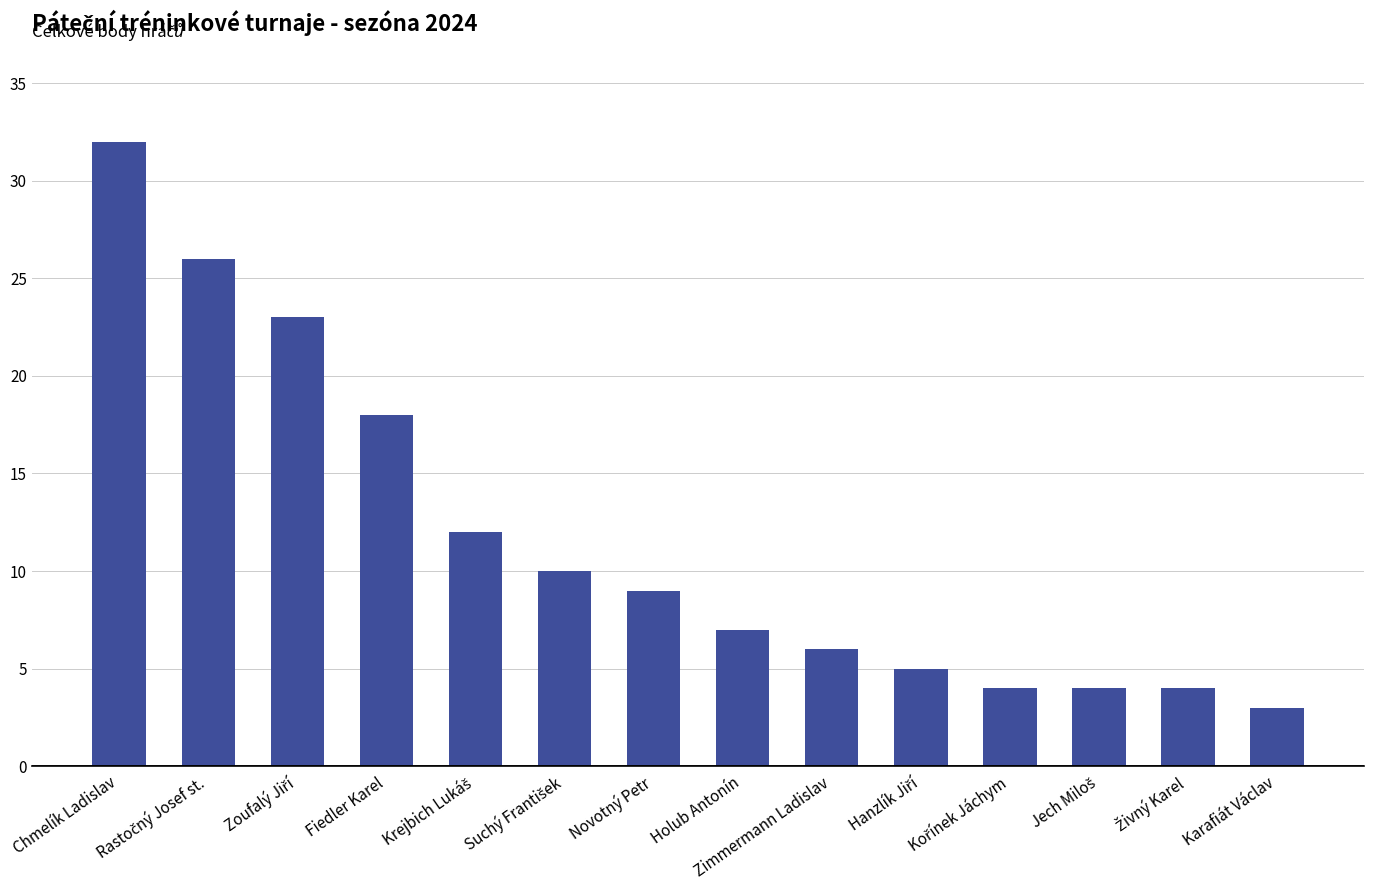

Does the chart contain stacked bars?

No